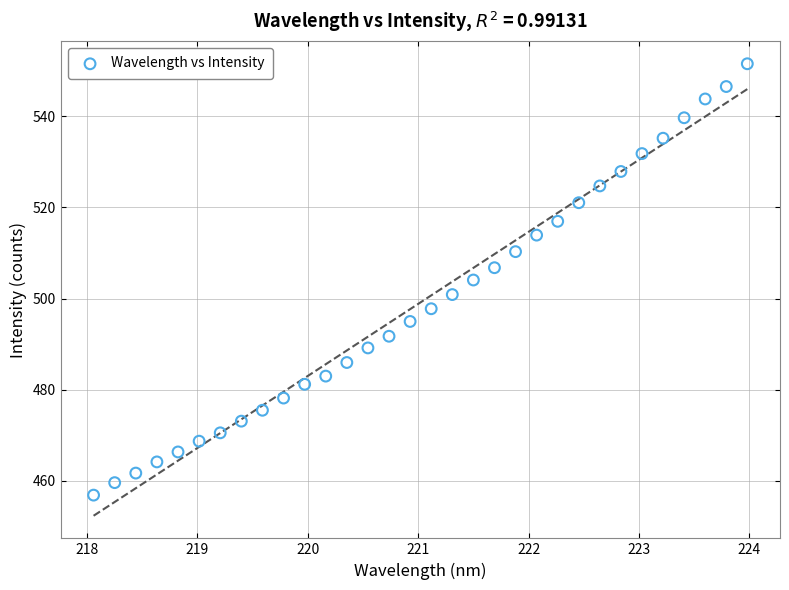

What is the range of X values (max minus min)?

5.9